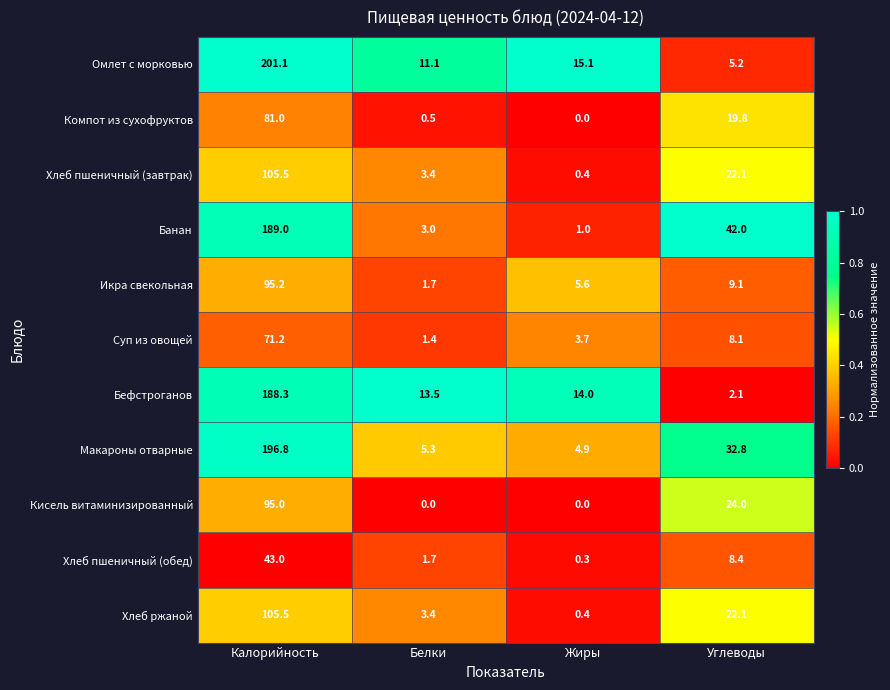

True or false: Омлет с морковью has a value of 315.3 at Калорийность.

False